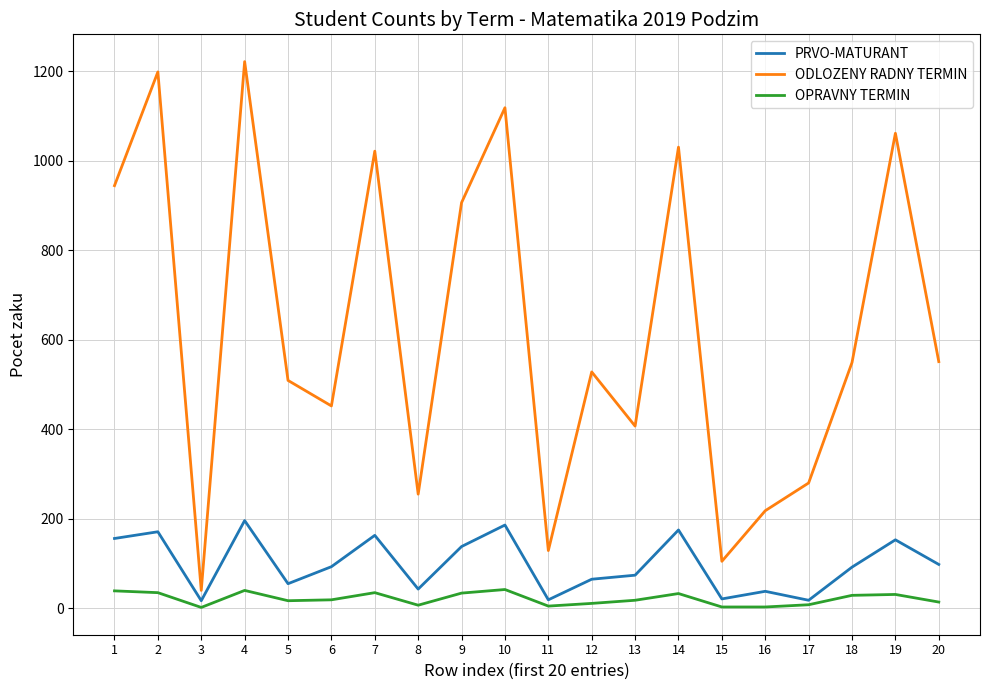

The OPRAVNY TERMIN series shows 33 at 14. True or false?

True